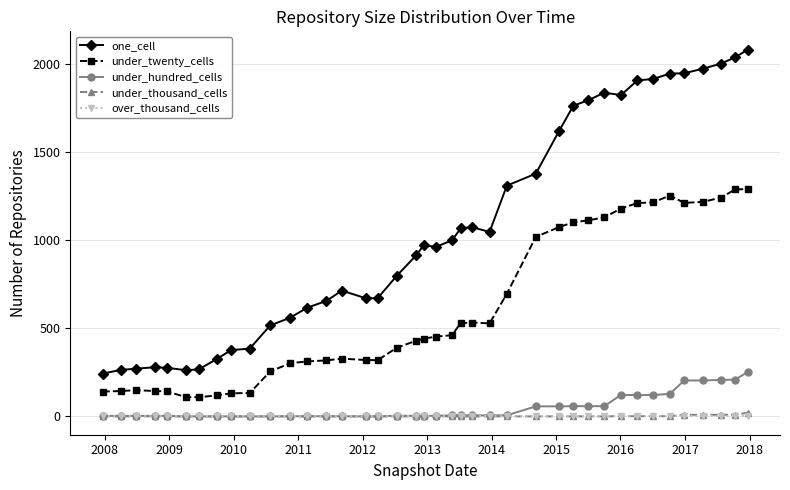

What are all the series names shown in the legend?

one_cell, under_twenty_cells, under_hundred_cells, under_thousand_cells, over_thousand_cells